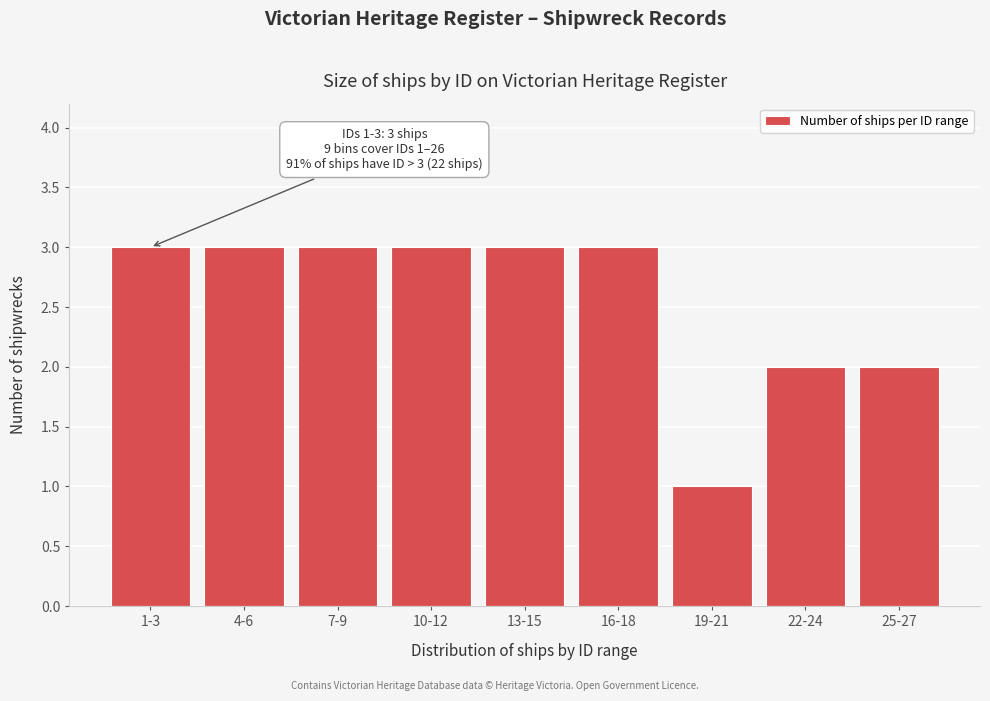

Reading left to right, extract all data points from this chart.

3	3	3	3	3	3	1	2	2